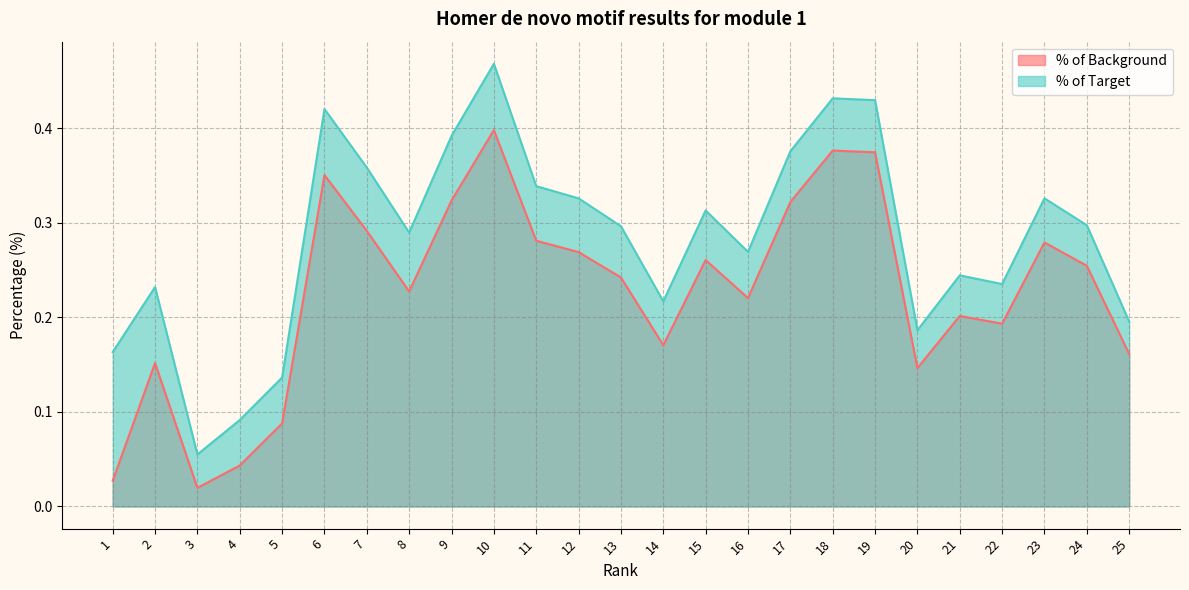

How many lines are shown in the chart?

2